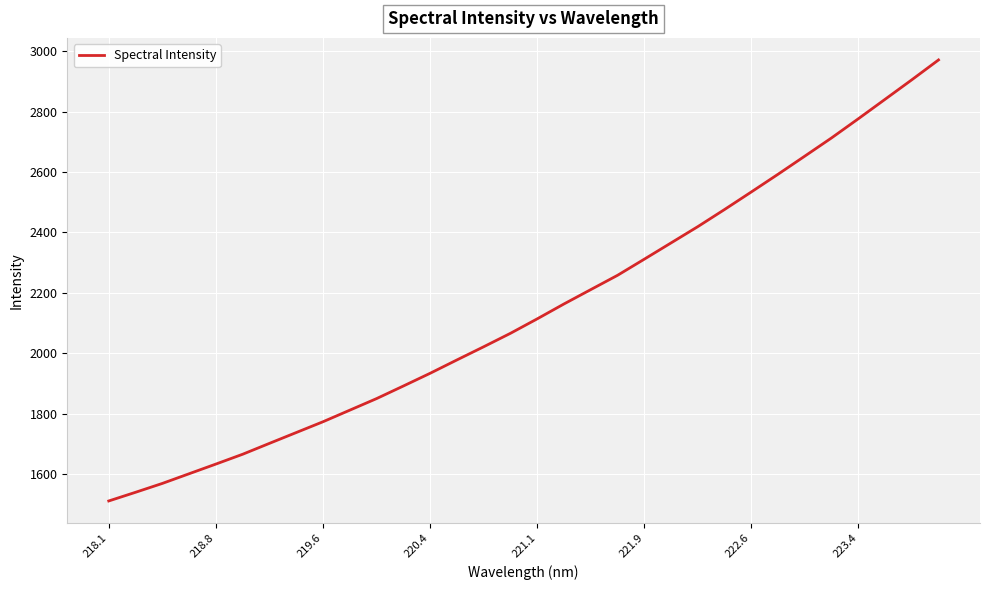

Count the number of categories in the chart.

32